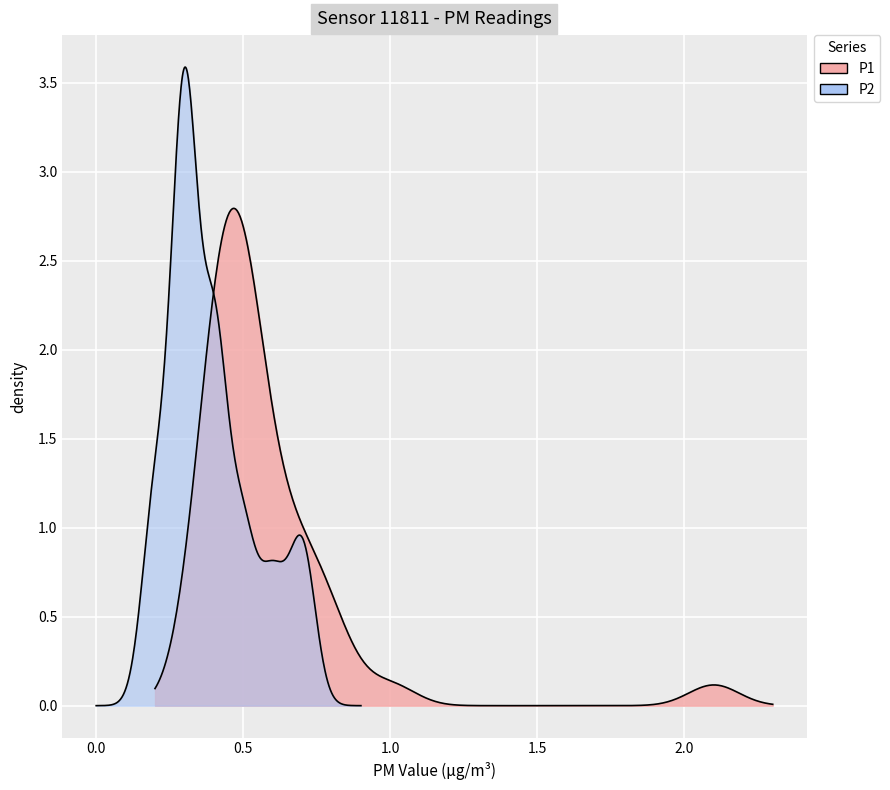

What is the sum of the P2 values at 0 and 27?

0.7